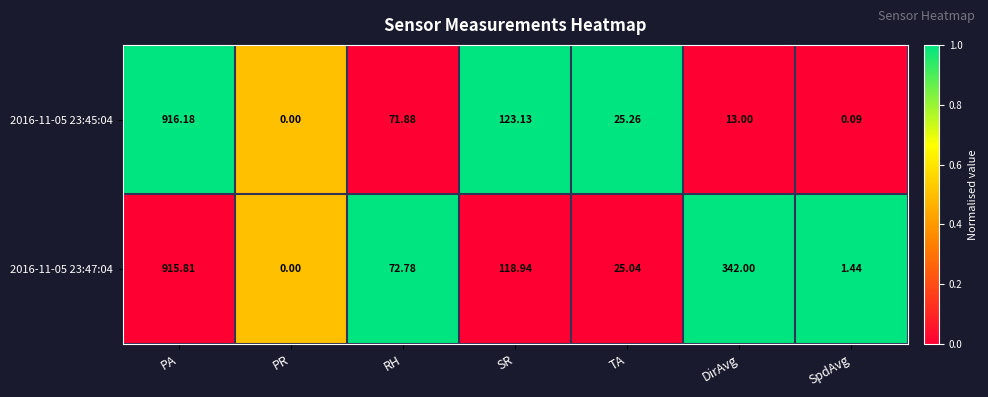

At which category is the sum across all series the highest?

PA